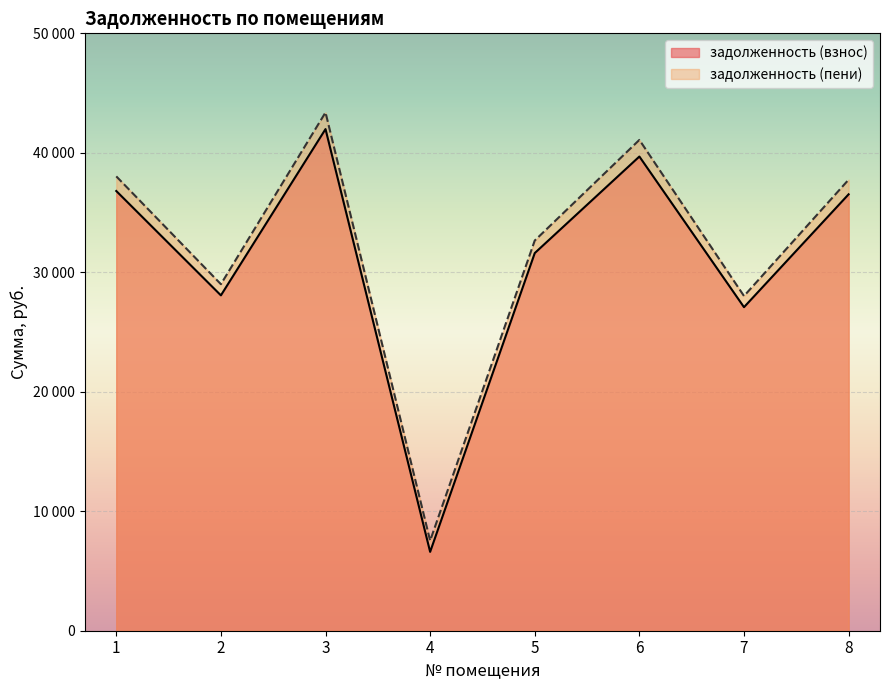

Reading left to right, list all the values displayed in this chart.

задолженность (взнос): 1=36804.0	2=28068.9	3=41985.0	4=6600.5	5=31609.0	6=39688.7	7=27080.5	8=36526.9
задолженность (пени): 1=38029.4	2=29003.1	3=43379.2	4=7534.7	5=32658.6	6=41081.1	7=28014.7	8=37752.3